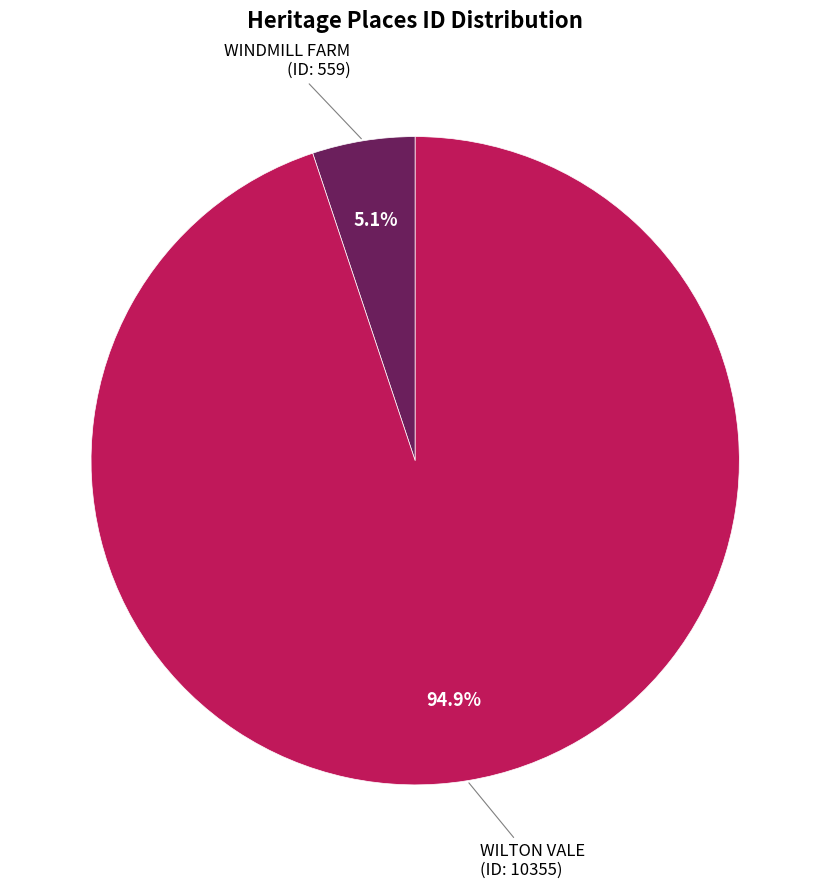

Is there any slice that represents more than half of the pie?

Yes